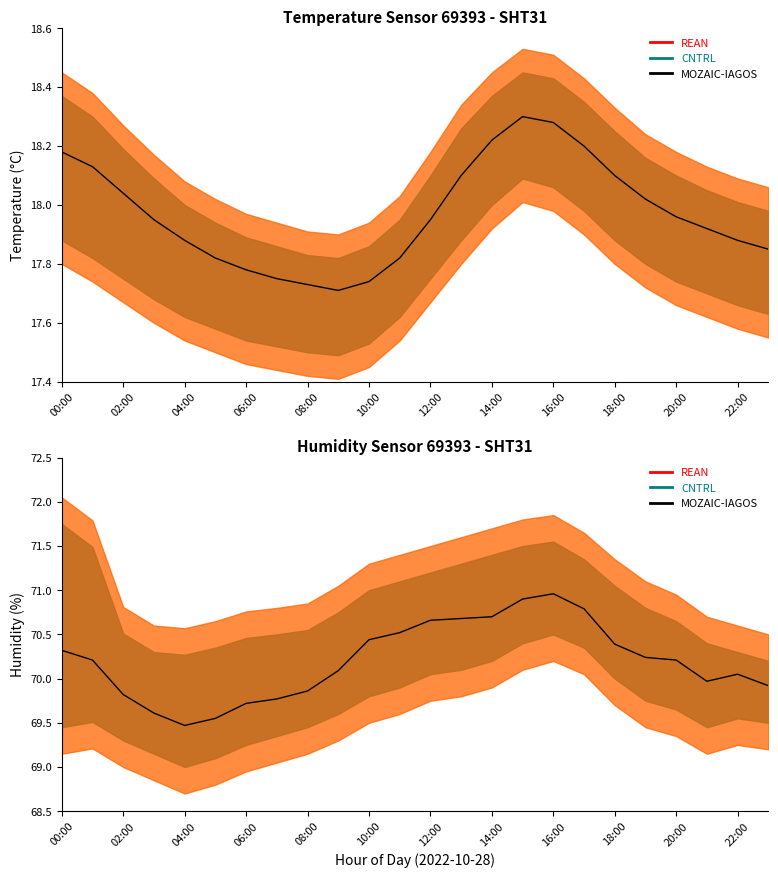

What is the difference between the second highest and second lowest values?

1.4